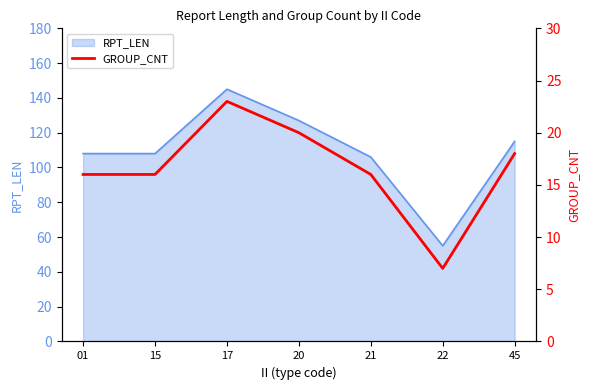

What is the sum of all values?

116